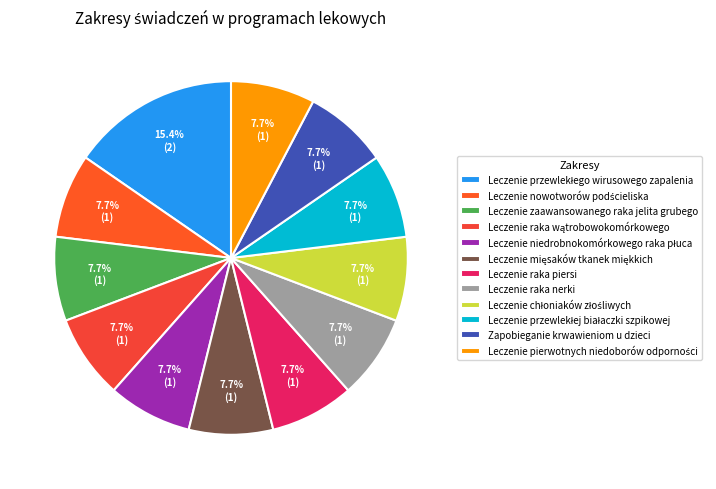

Rank the categories by value from highest to lowest.

Leczenie przewlekłego wirusowego zapalenia, Leczenie nowotworów podścieliska, Leczenie zaawansowanego raka jelita grubego, Leczenie raka wątrobowokomórkowego, Leczenie niedrobnokomórkowego raka płuca, Leczenie mięsaków tkanek miękkich, Leczenie raka piersi, Leczenie raka nerki, Leczenie chłoniaków złośliwych, Leczenie przewlekłej białaczki szpikowej, Zapobieganie krwawieniom u dzieci, Leczenie pierwotnych niedoborów odporności